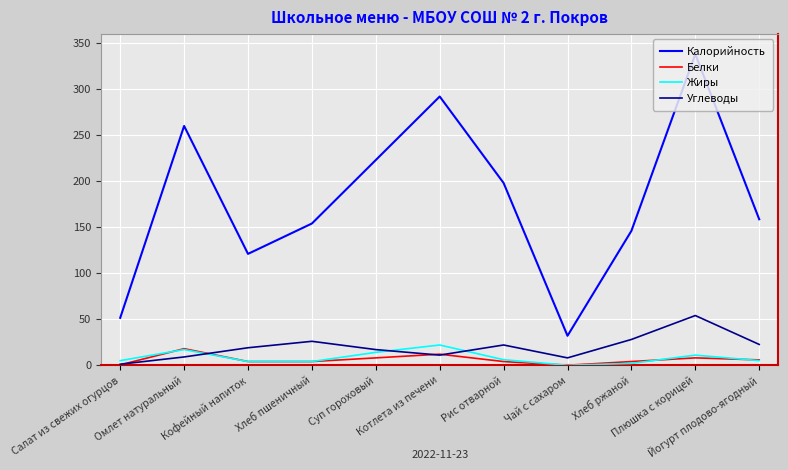

The value of Углеводы at Йогурт плодово-ягодный is 22.6. True or false?

True